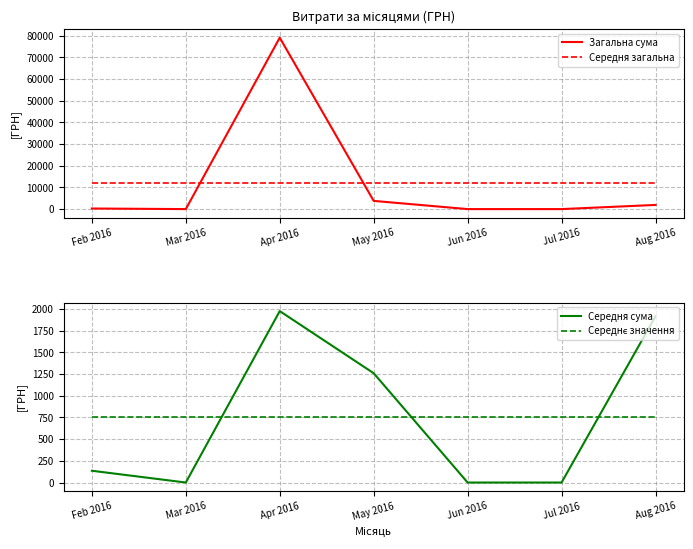

What is the sum of the Середня загальна values at Jun 2016 and Mar 2016?

24296.7